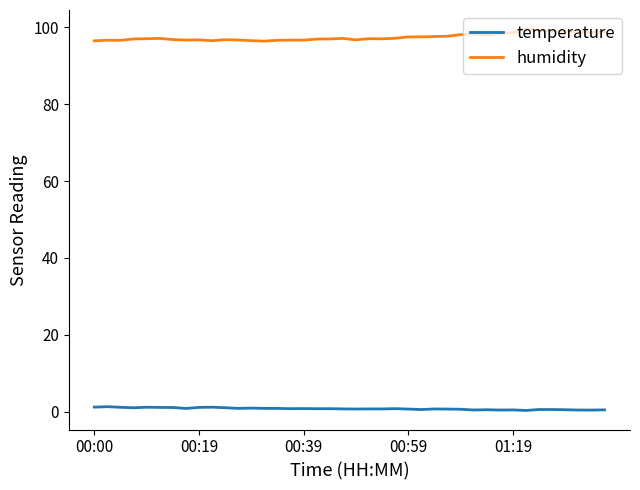

True or false: temperature and humidity cross at least once.

False